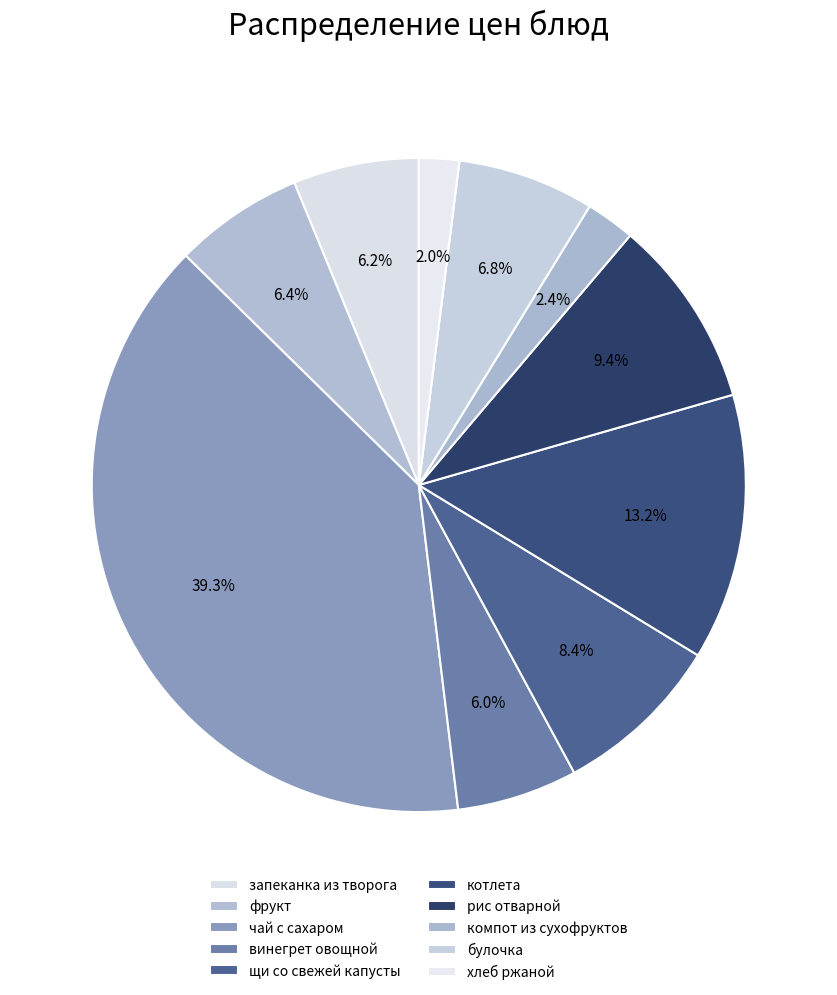

What is the ratio of the value at котлета to the value at фрукт?

2.1